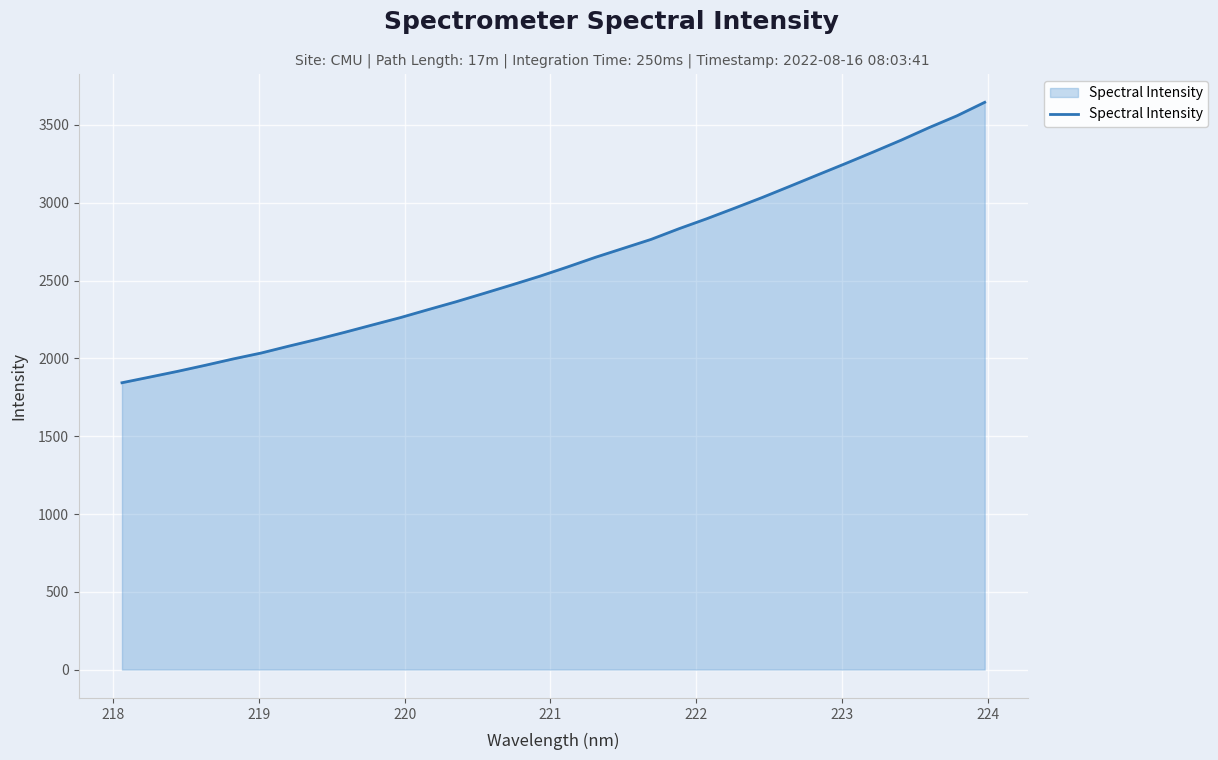

What is the minimum value shown in the chart?

1843.3